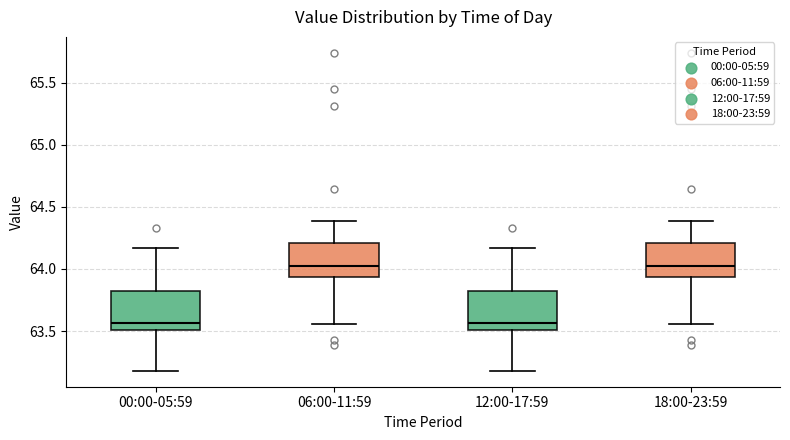

Where does the upper whisker of the box for 06:00-11:59 end on the y-axis? The values are not printed on the chart, so give them approximately, as read against the axis.

64.40